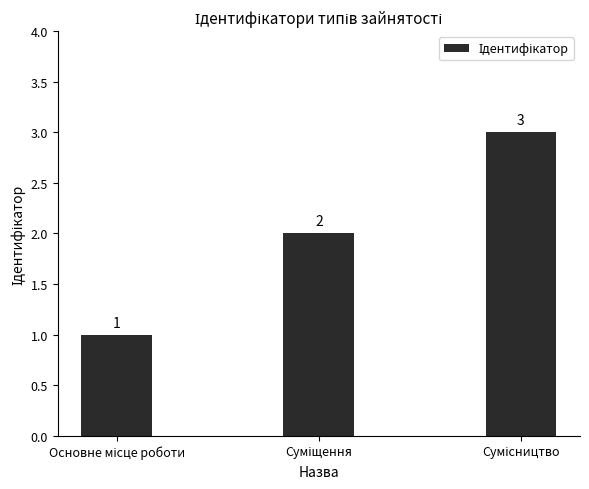

Does the chart contain stacked bars?

No